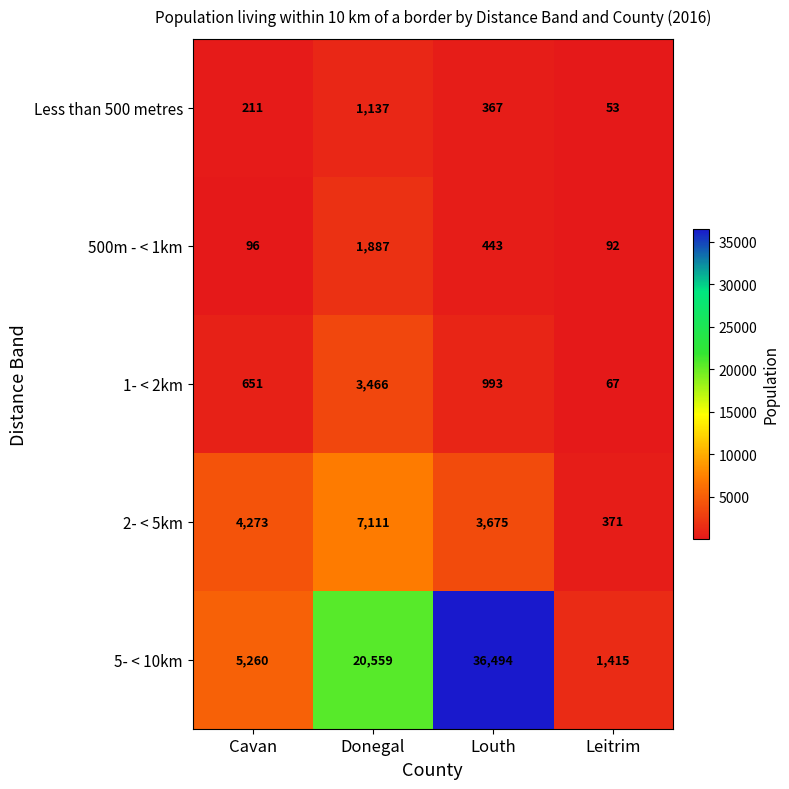

Which series has the widest spread of values?

5- < 10km